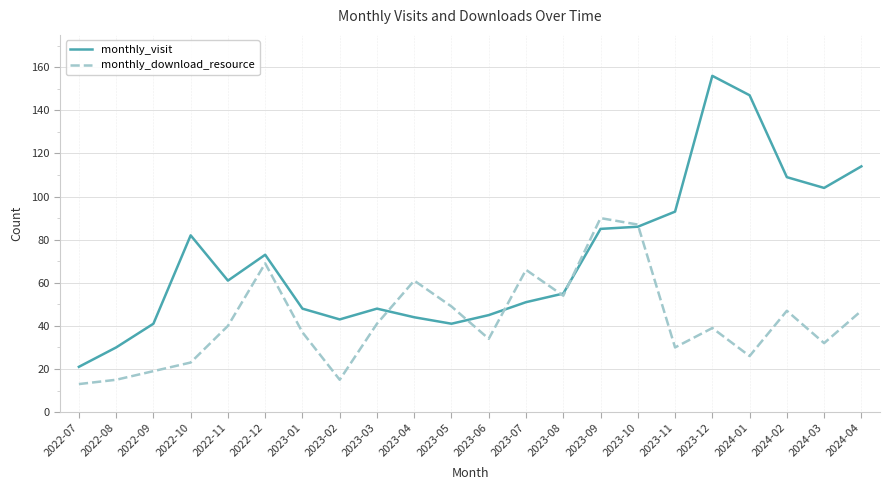

Rank the series by their maximum value, from highest to lowest.

monthly_visit, monthly_download_resource